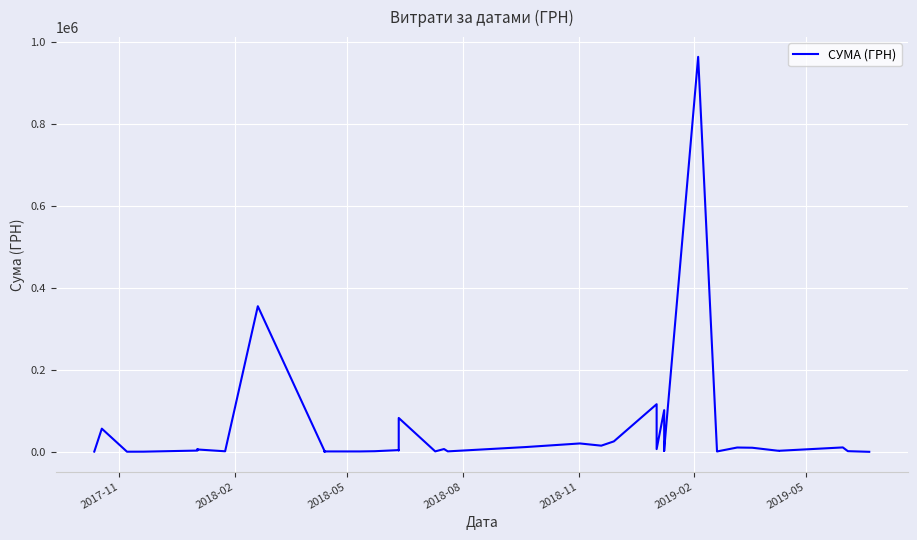

How many interior local valleys (lower than both neighbors) does the data have?

12